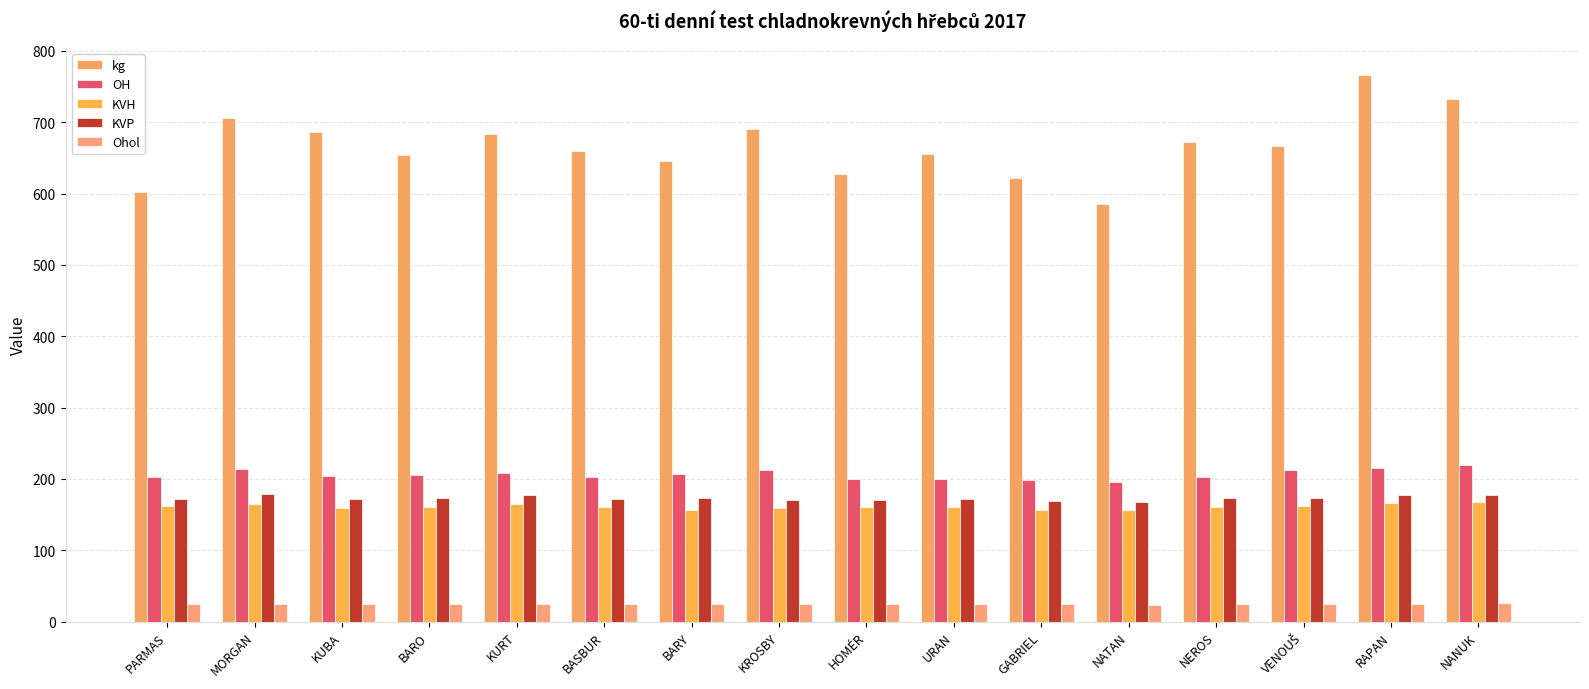

Which category has the lowest value across all series?

NATAN